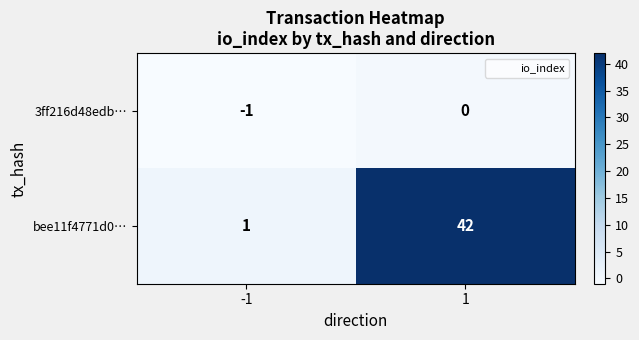

What is the sum of all bee11f4771d0… values?

43